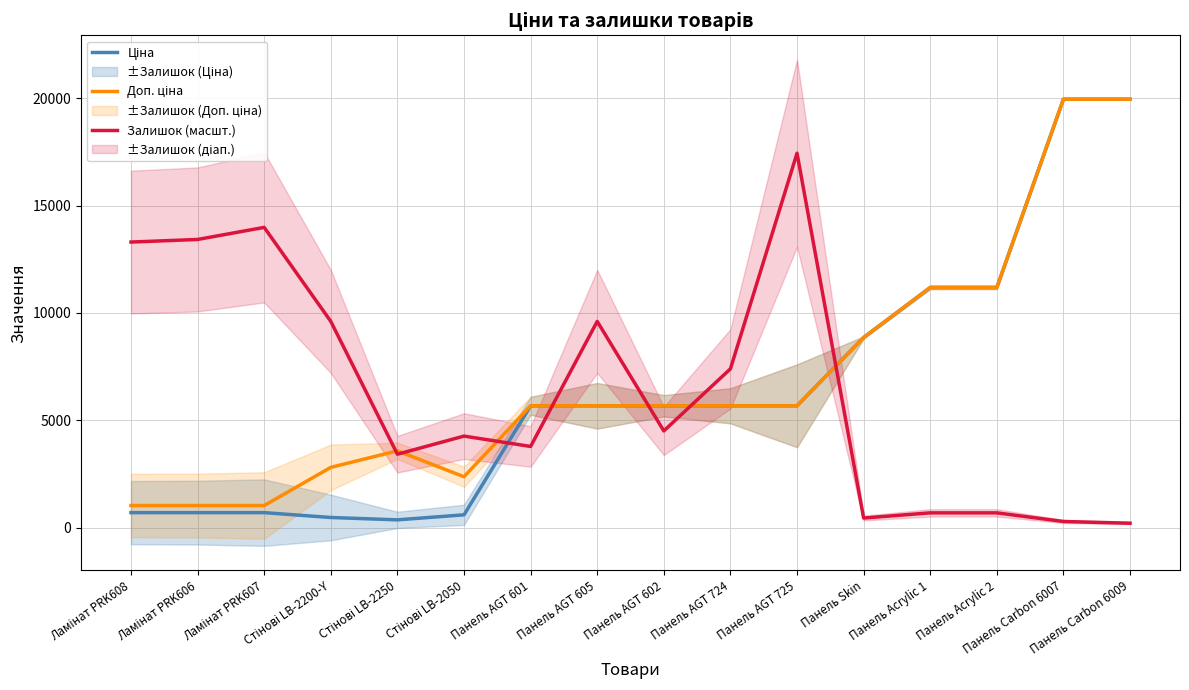

What value does the Доп. ціна series have at Ламінат PRK608?

1024.6